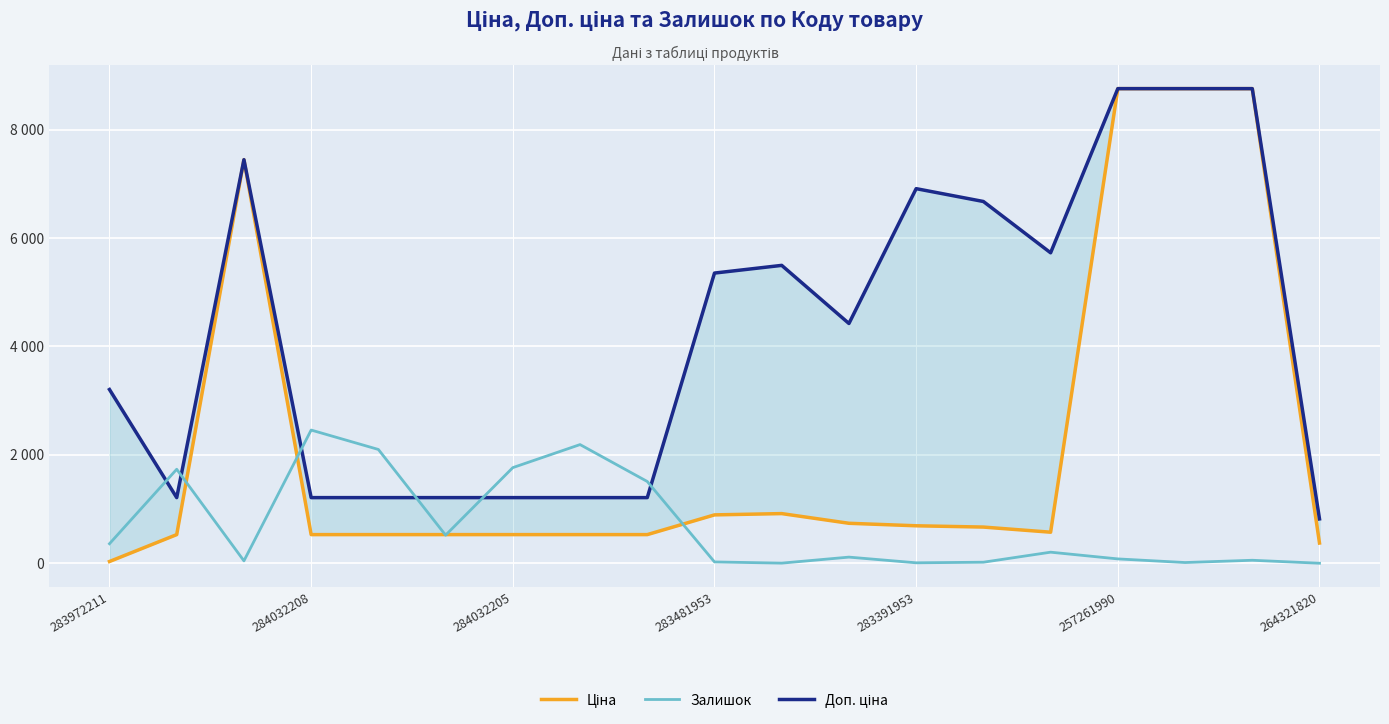

Which series has the largest total across all categories?

Доп. ціна